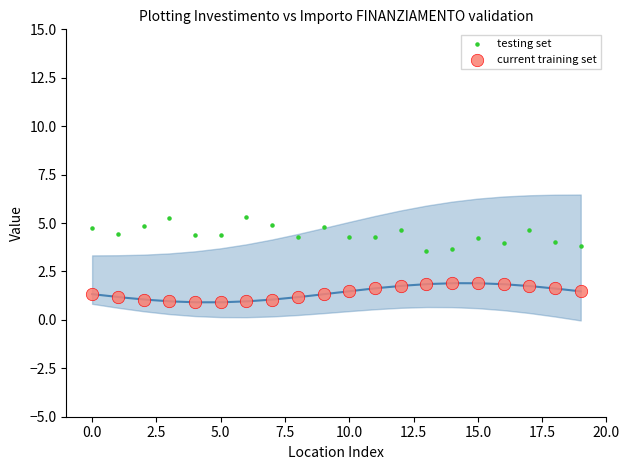

Which series reaches the minimum Y coordinate?

current training set